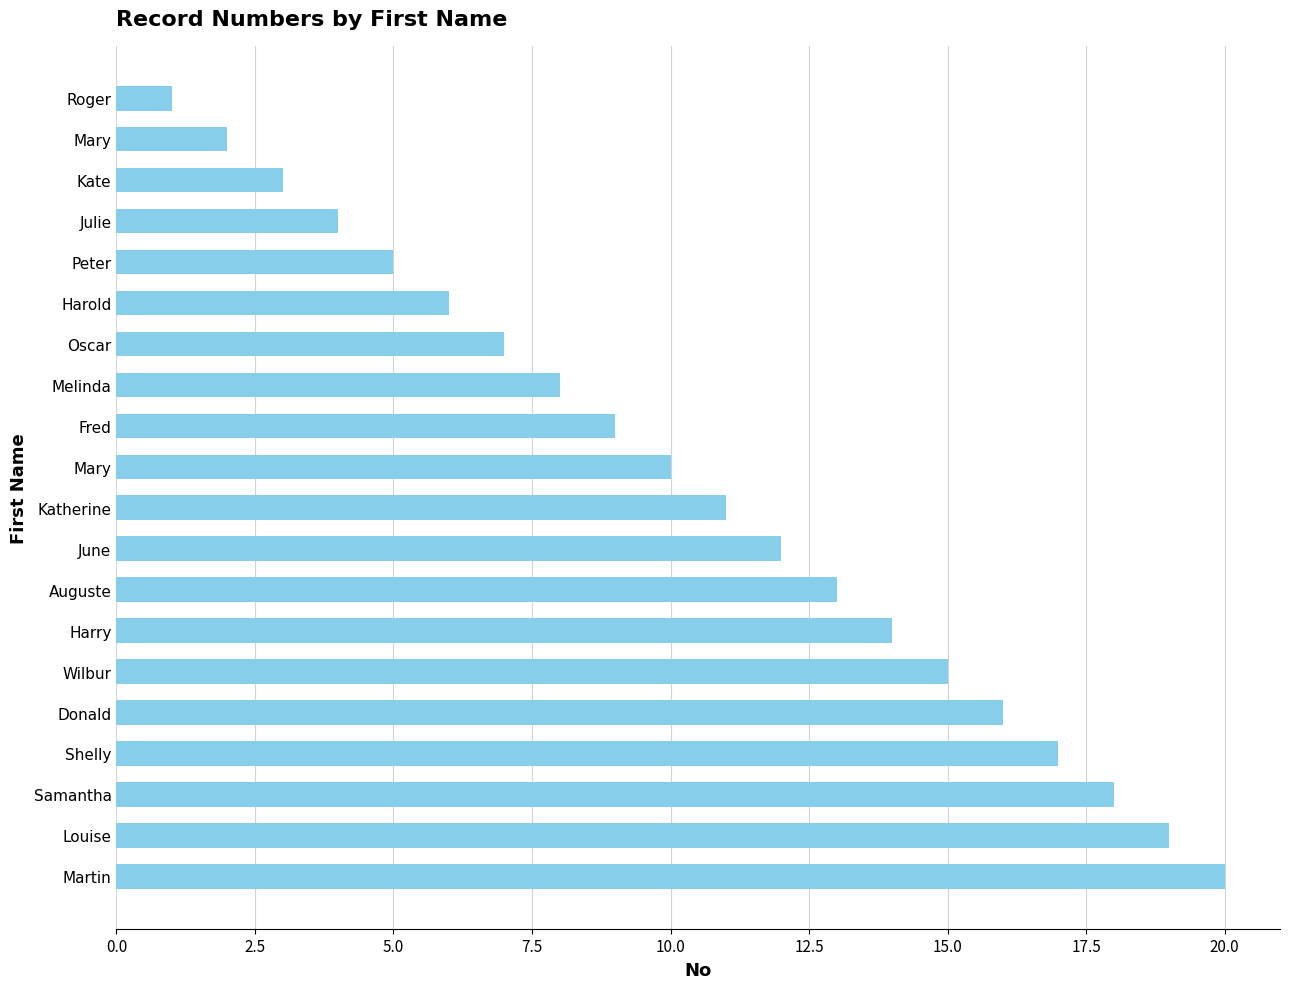

Which category has the lowest value across all series?

Roger